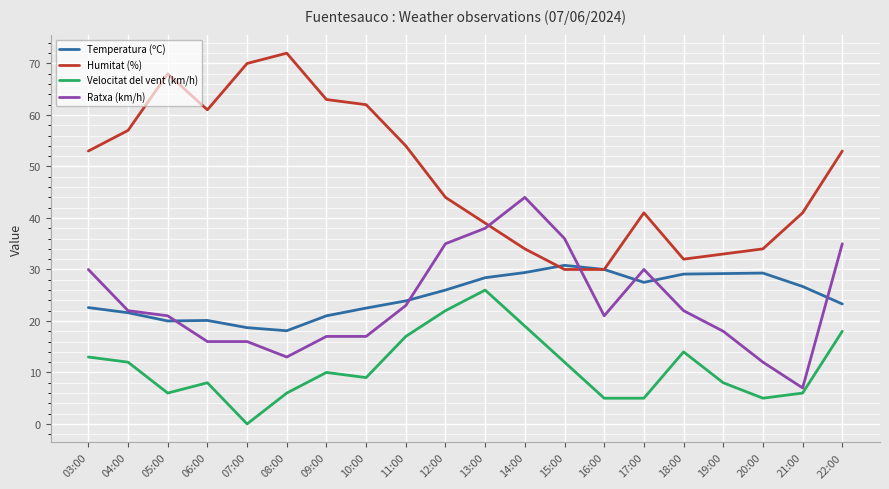

Which category has the highest value in the Velocitat del vent (km/h) series?

13:00